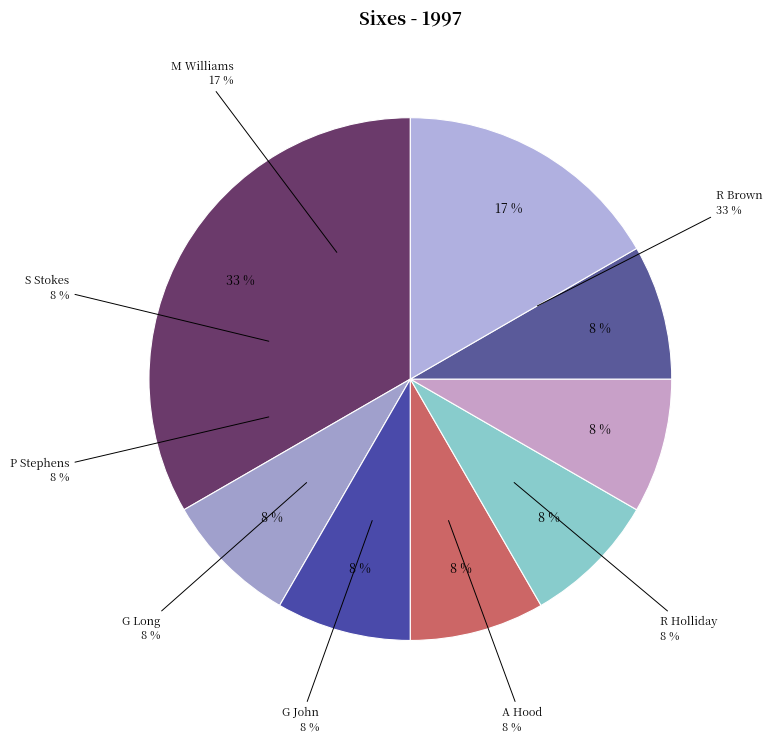

Combined, do A Hood and R Holliday account for over 50%?

No